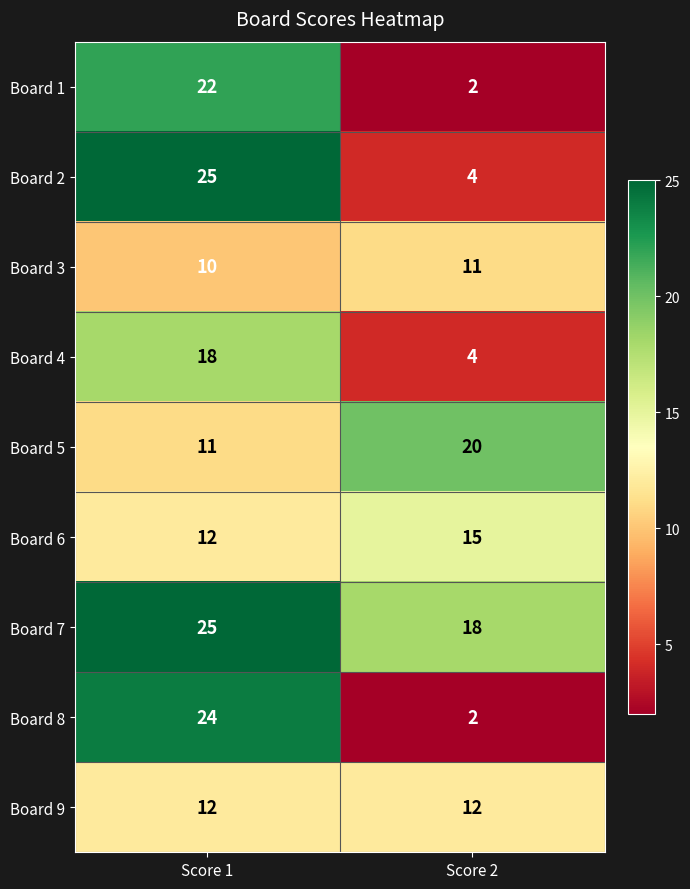

What is the spread (max minus min) of values at Score 2?

18